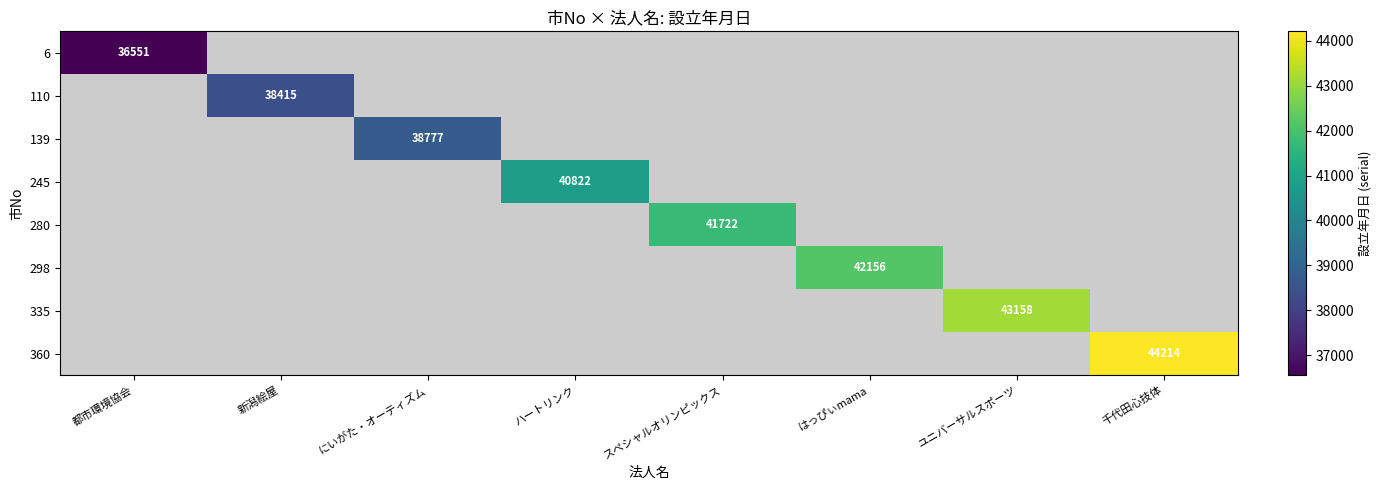

At how many categories does at least one series exceed 41173?

4